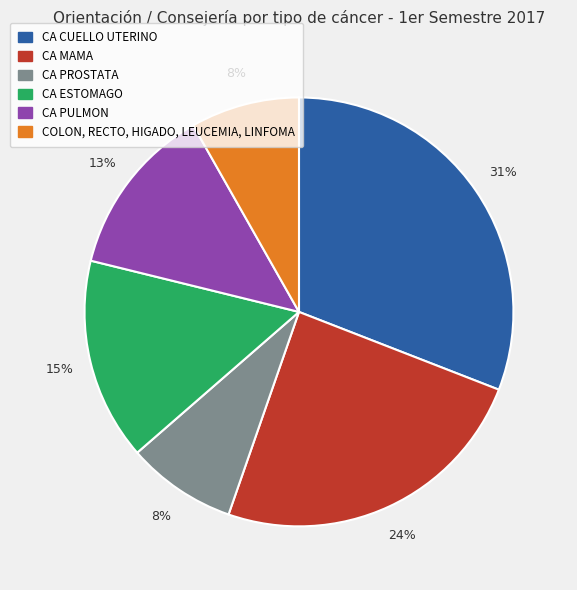

Which category has the biggest portion of the pie?

CA CUELLO UTERINO